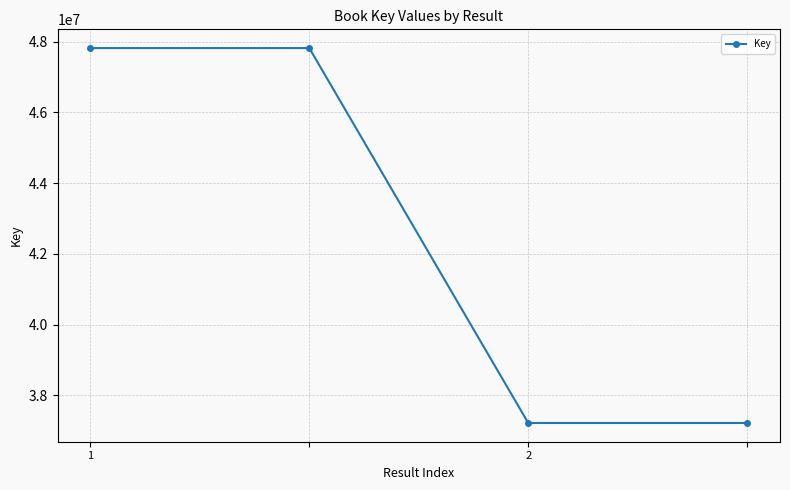

What is the greatest value displayed?

47819032